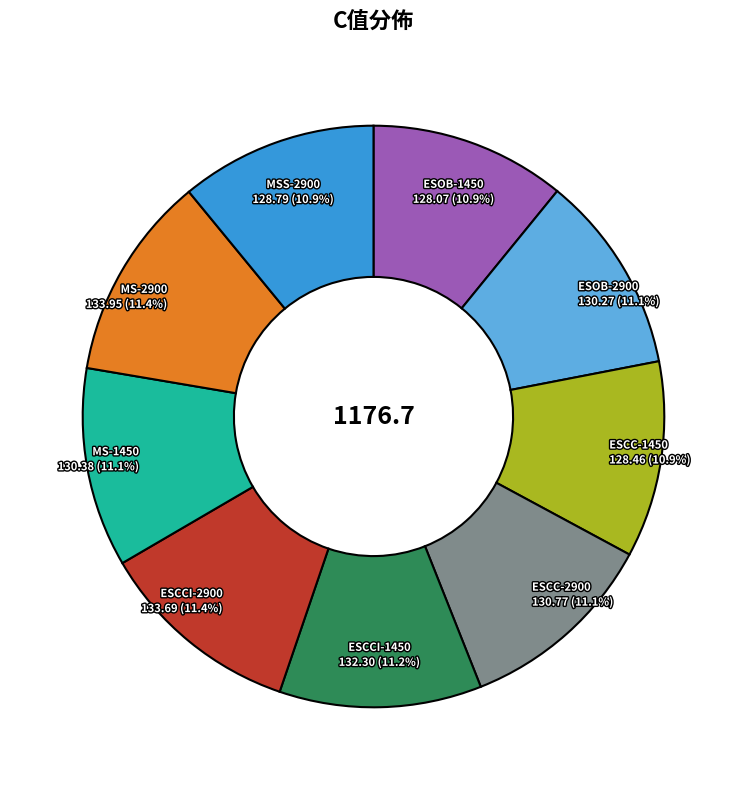

To the nearest percent, what is the average slice percentage?

11%